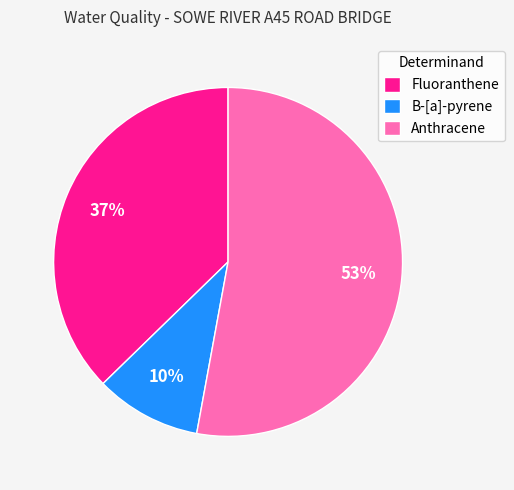

To the nearest percent, what portion does Fluoranthene represent?

37%